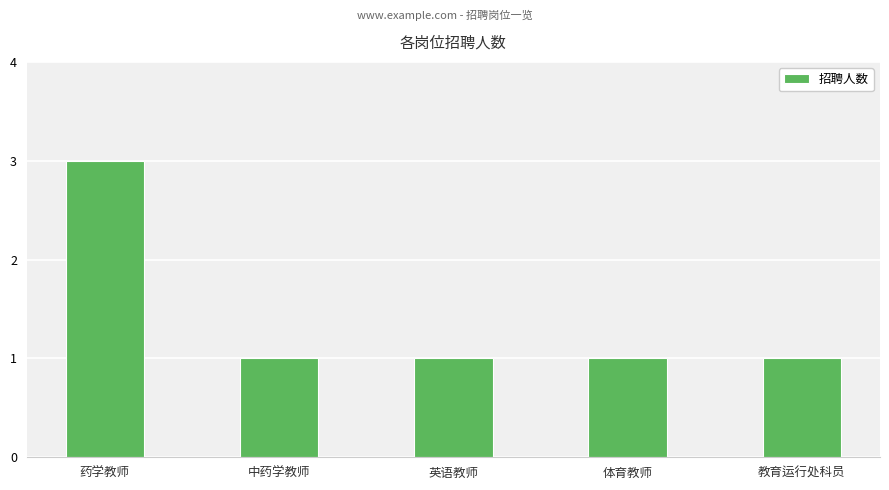

What is the sum of all values?

7